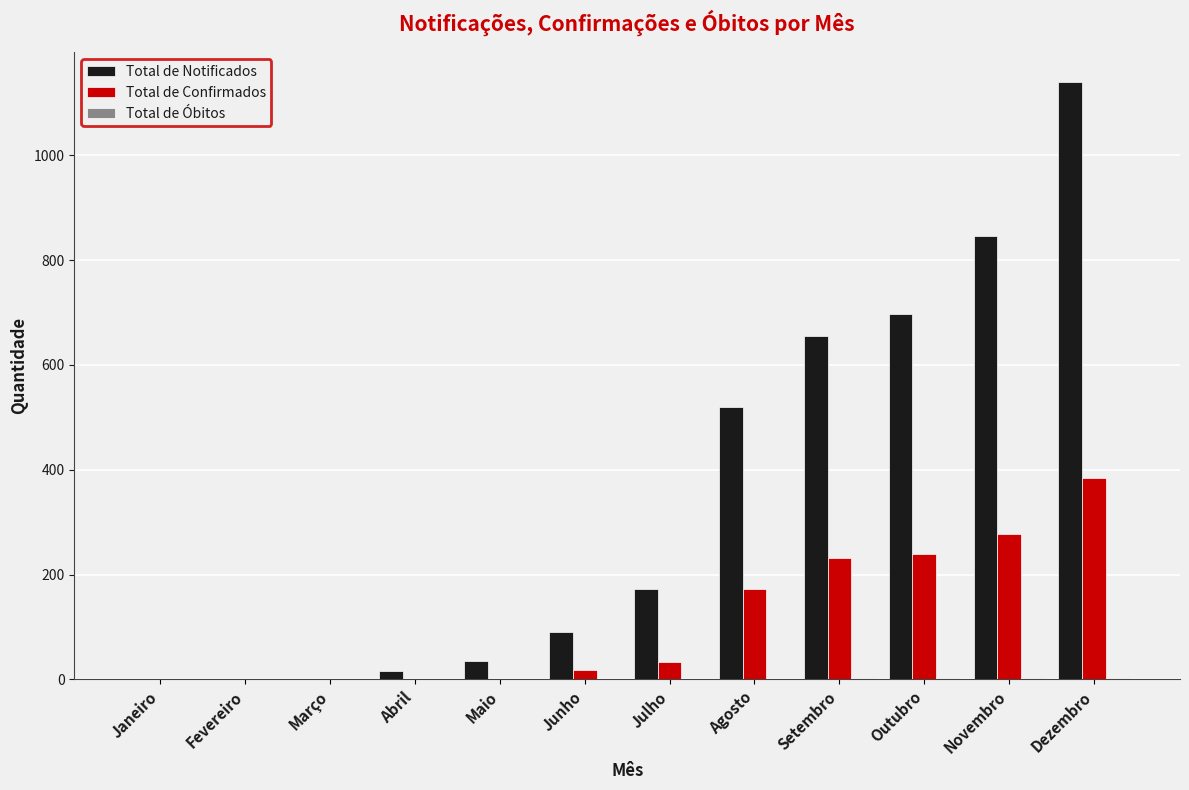

Which series has the largest range (max minus min)?

Total de Notificados